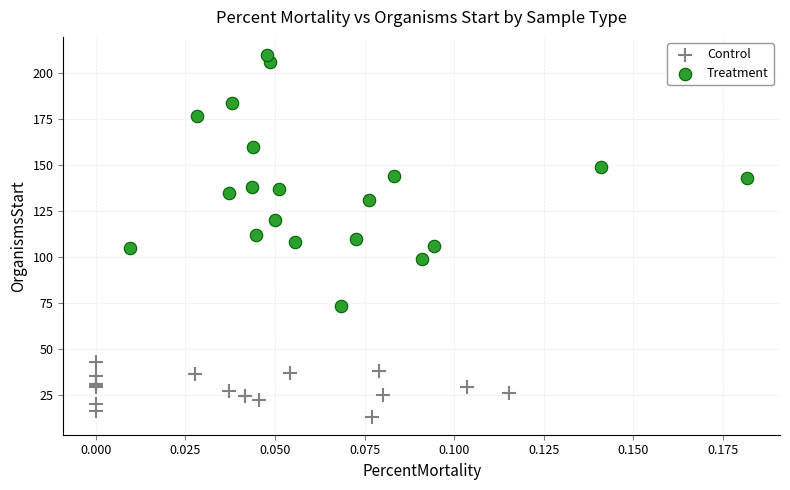

Which series contains the lowest Y value?

Control